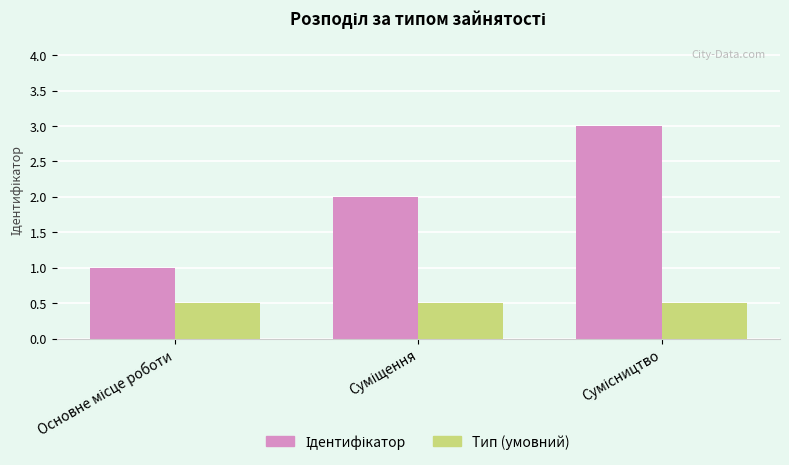

What is the minimum value shown in the chart?

0.5